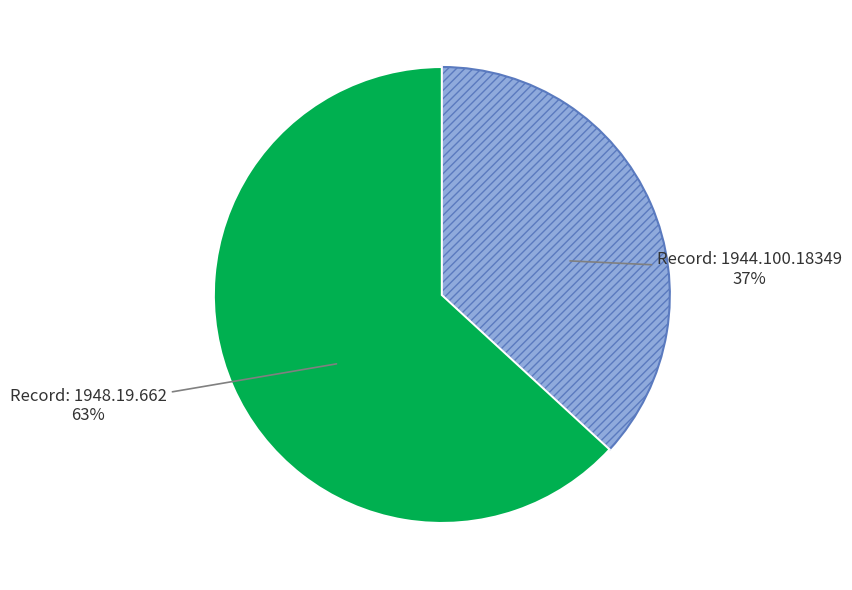

To the nearest percent, what is the difference between the largest and smallest slice percentages?

26%